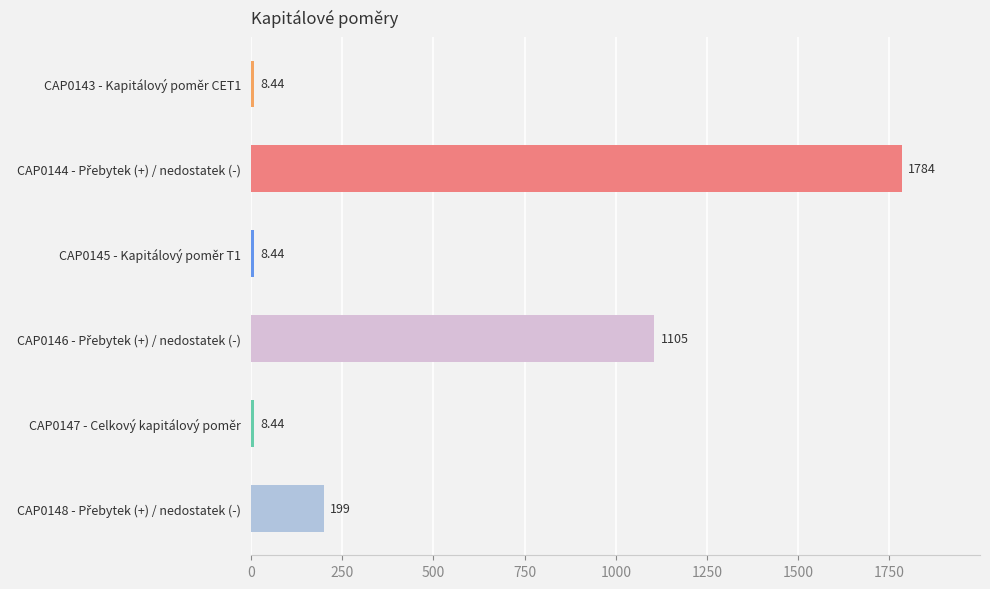

How many bars are there in total?

6